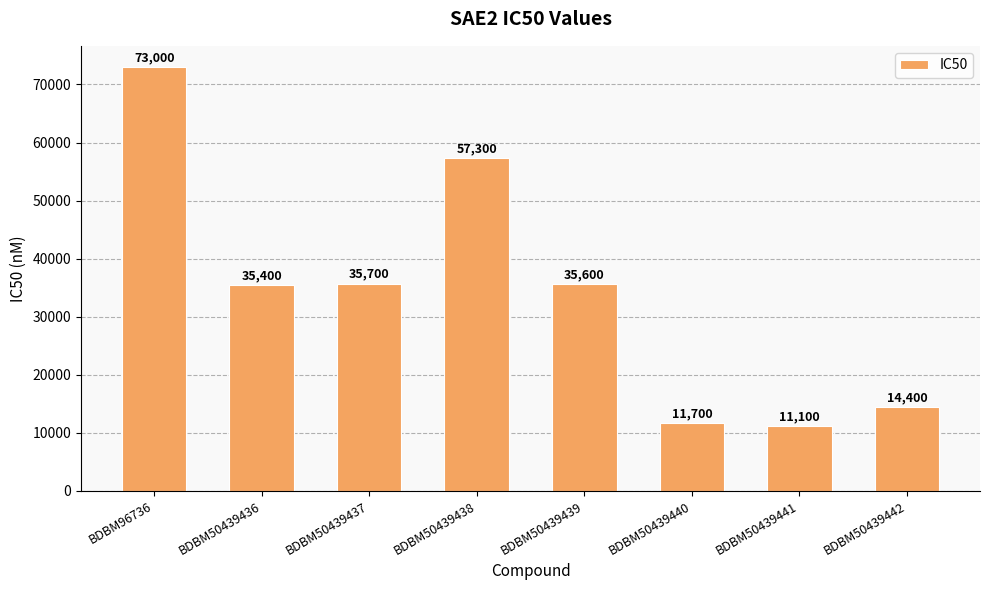

Which has a higher value, BDBM50439437 or BDBM50439442?

BDBM50439437